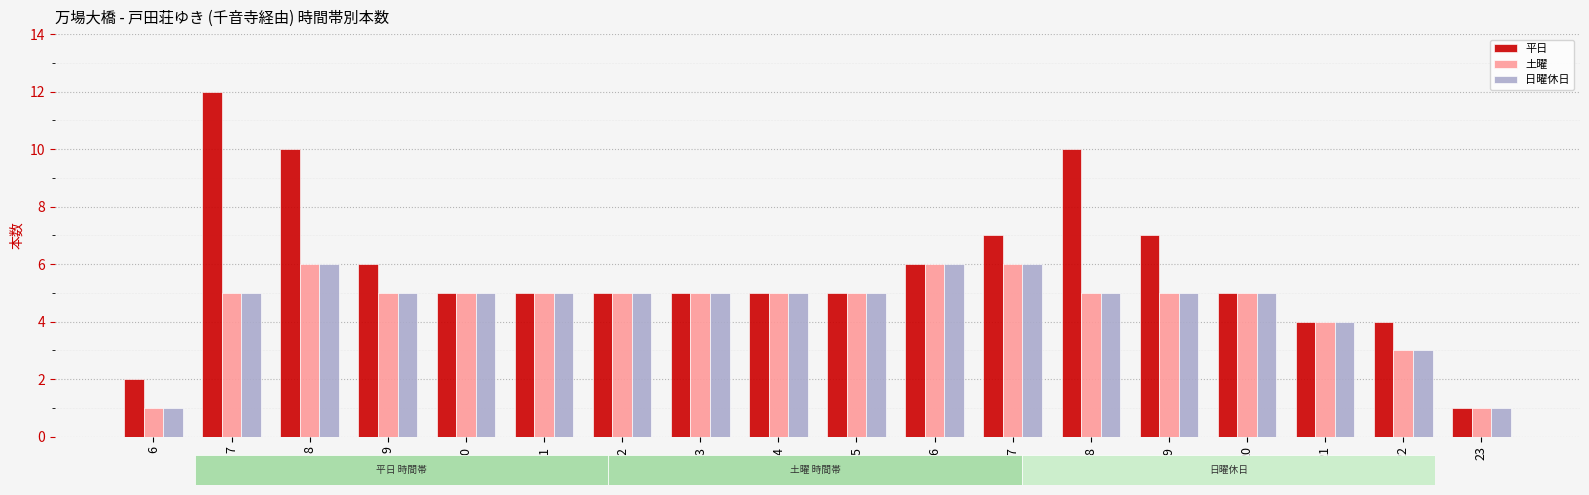

Which series has the largest total across all categories?

平日